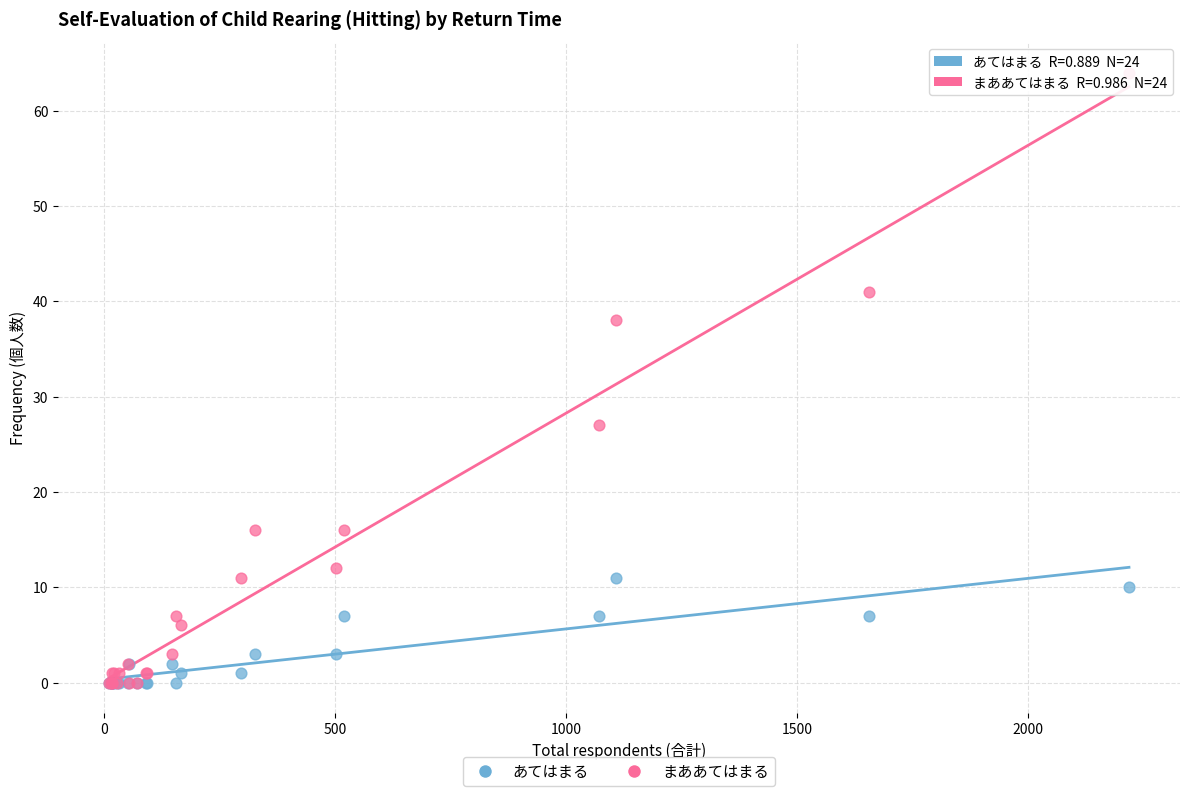

In the まああてはまる series, what Y value is closest to 32?

27